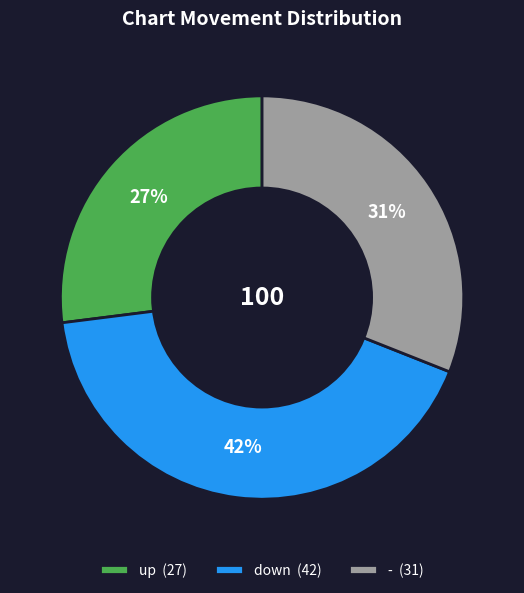

Does any single category account for the majority?

No